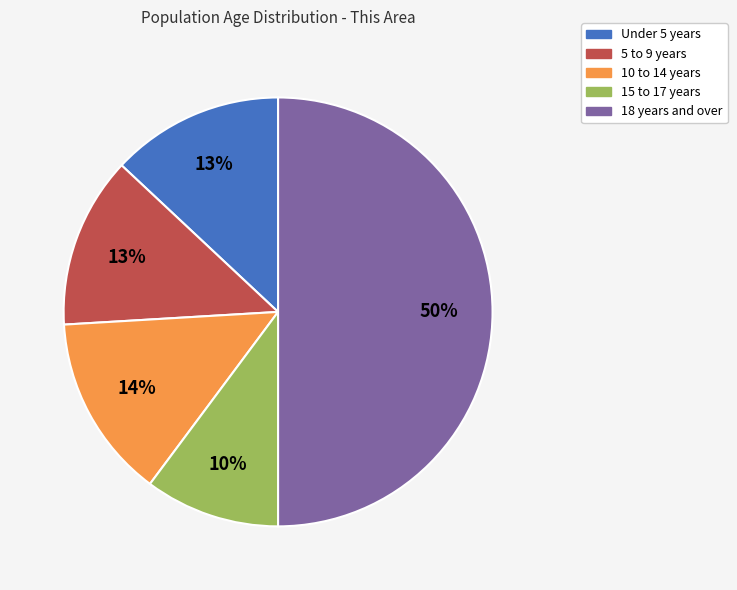

To the nearest percent, what percentage of the pie is 18 years and over?

50%